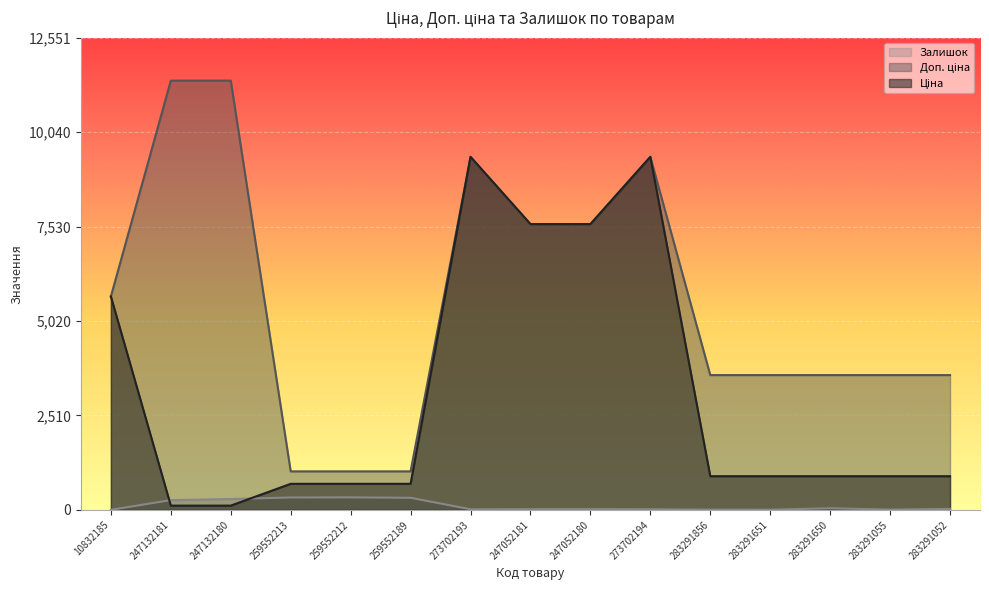

Where does the Залишок series first go above 21?

247132181